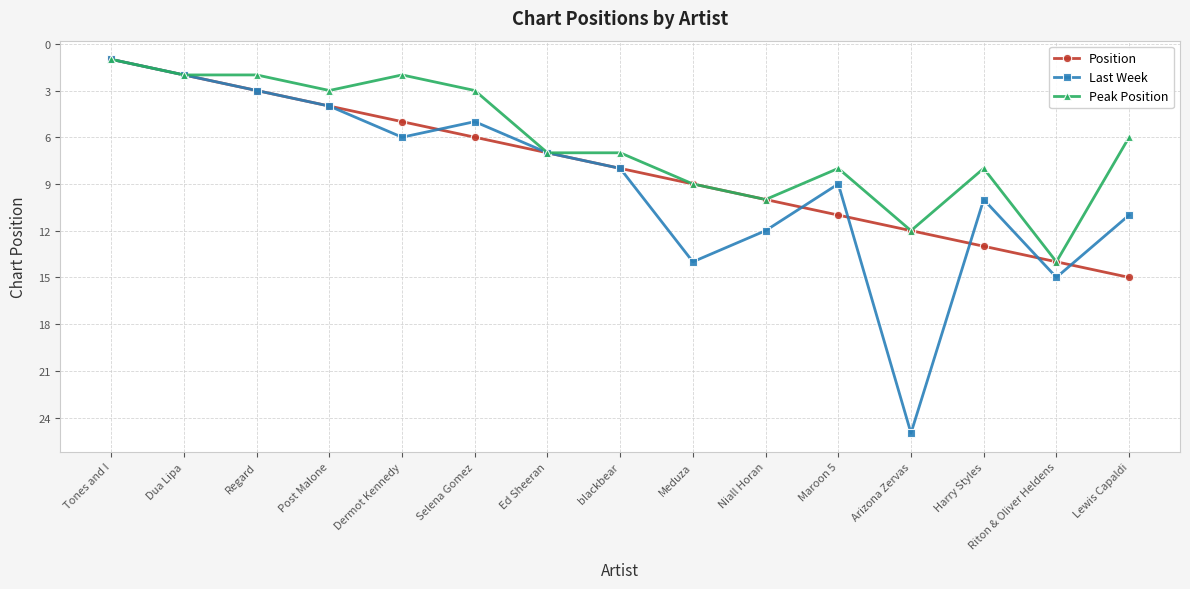

What is the sum of all Peak Position values?

94